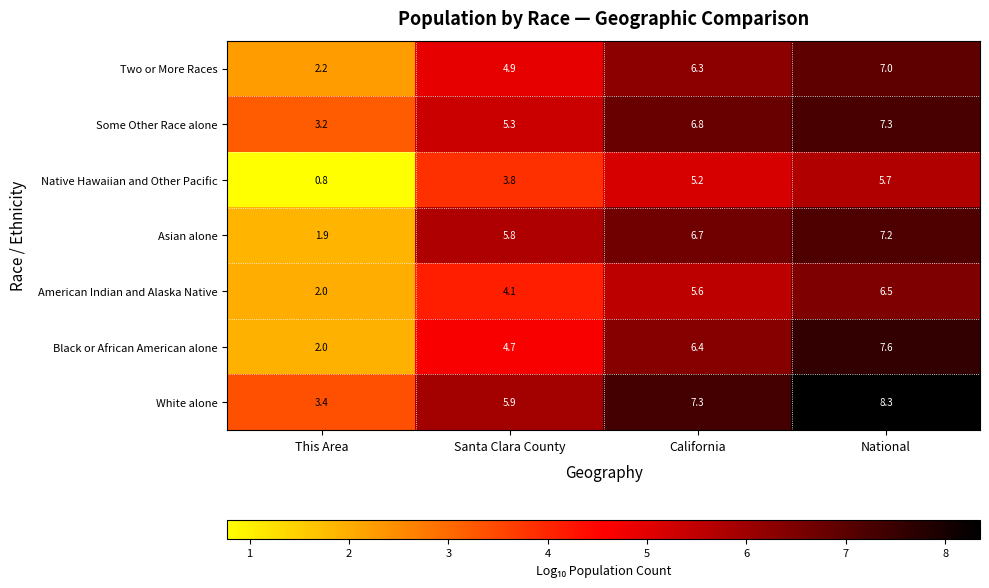

At which label does Some Other Race alone first exceed 6?

California